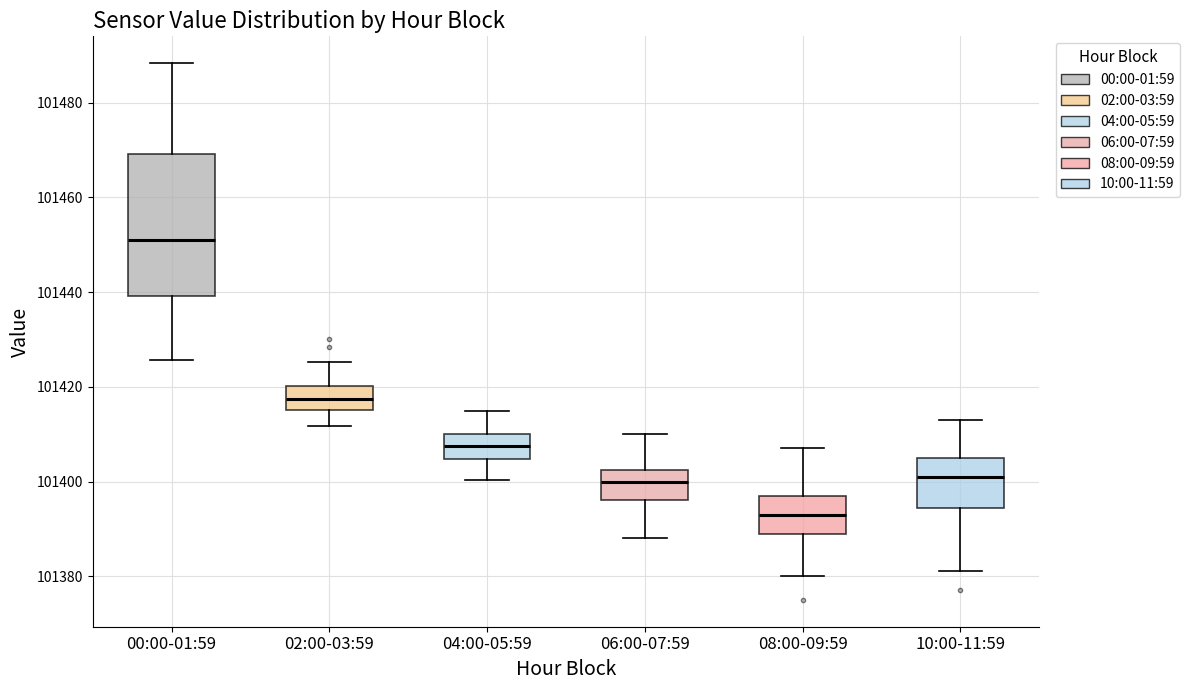

Where does the upper whisker of the box for 04:00-05:59 end on the y-axis? The values are not printed on the chart, so give them approximately, as read against the axis.

101414